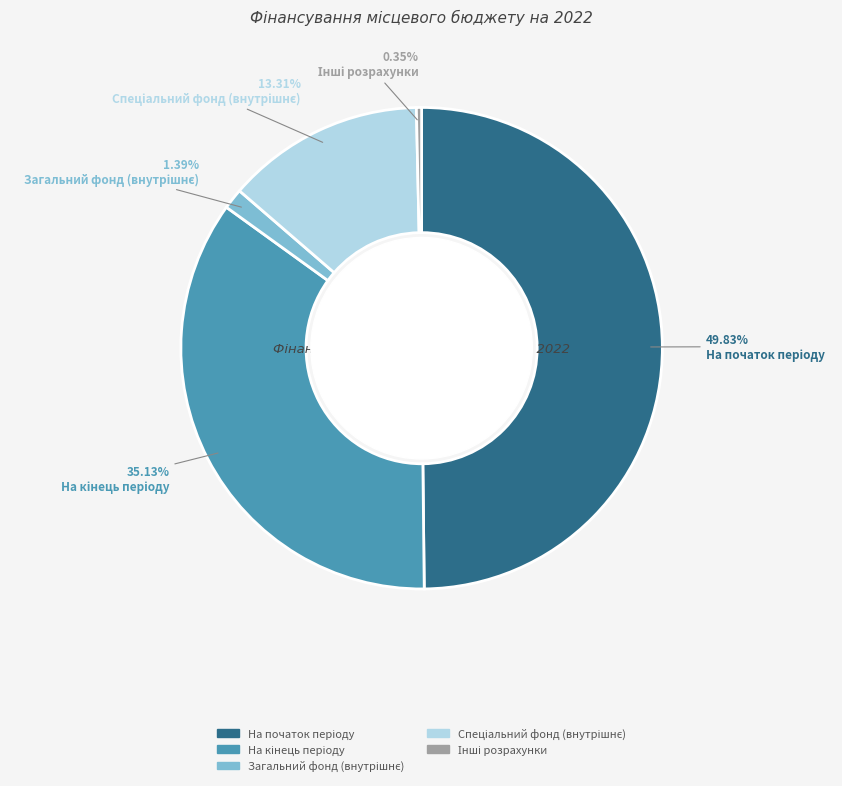

What is the smallest slice in the pie chart?

Інші розрахунки